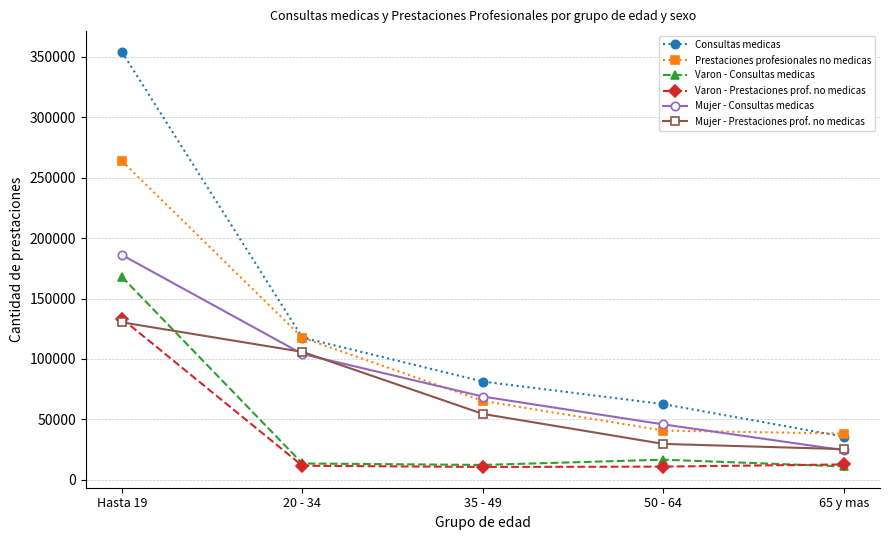

What is the lowest value of the Consultas medicas series?

35754